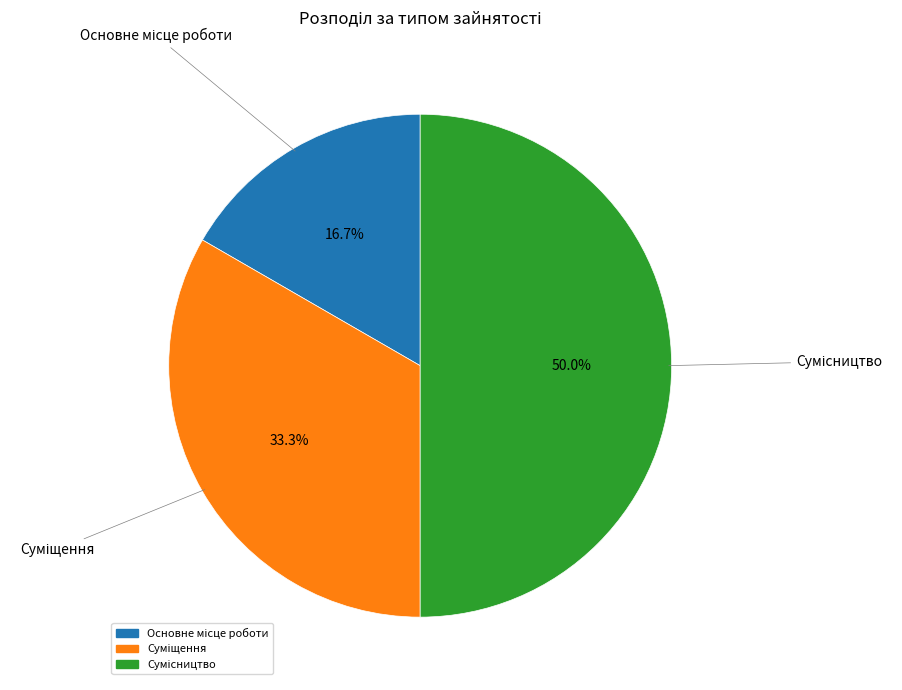

Is there a majority slice in this chart?

No